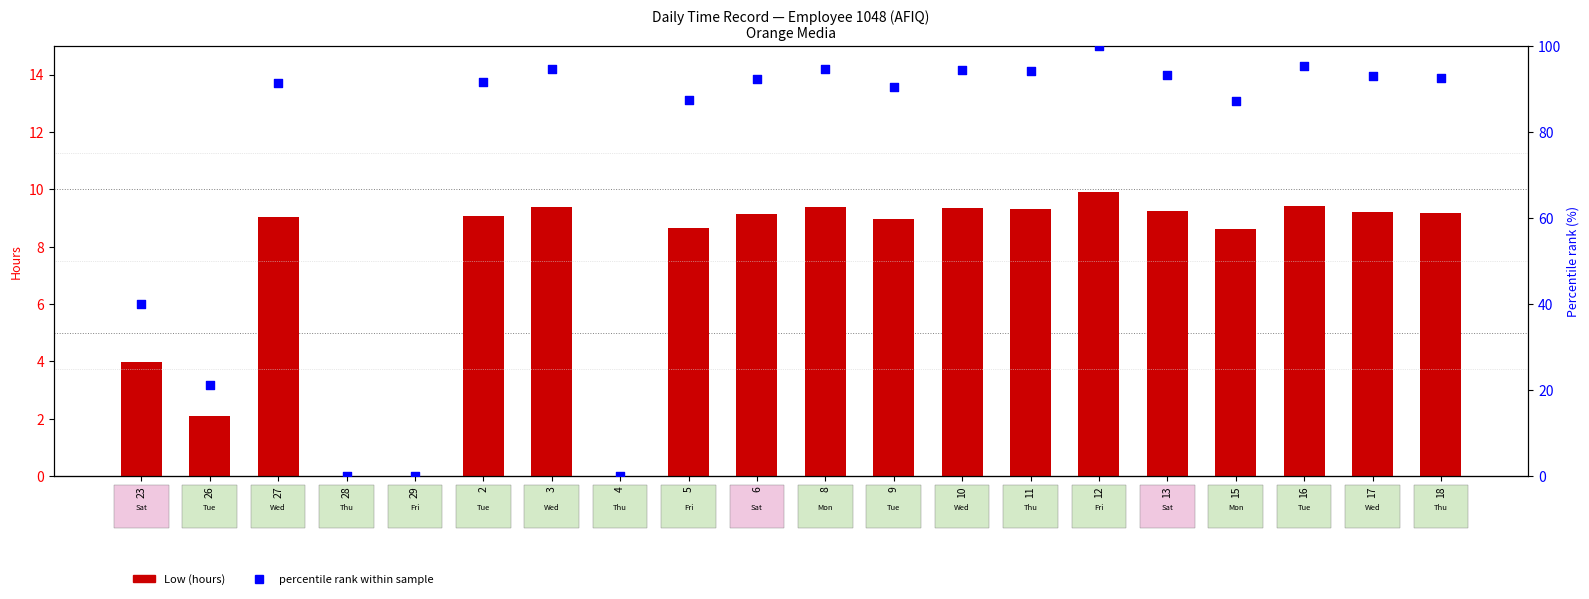

Which series has the largest total across all categories?

percentile rank within the sample